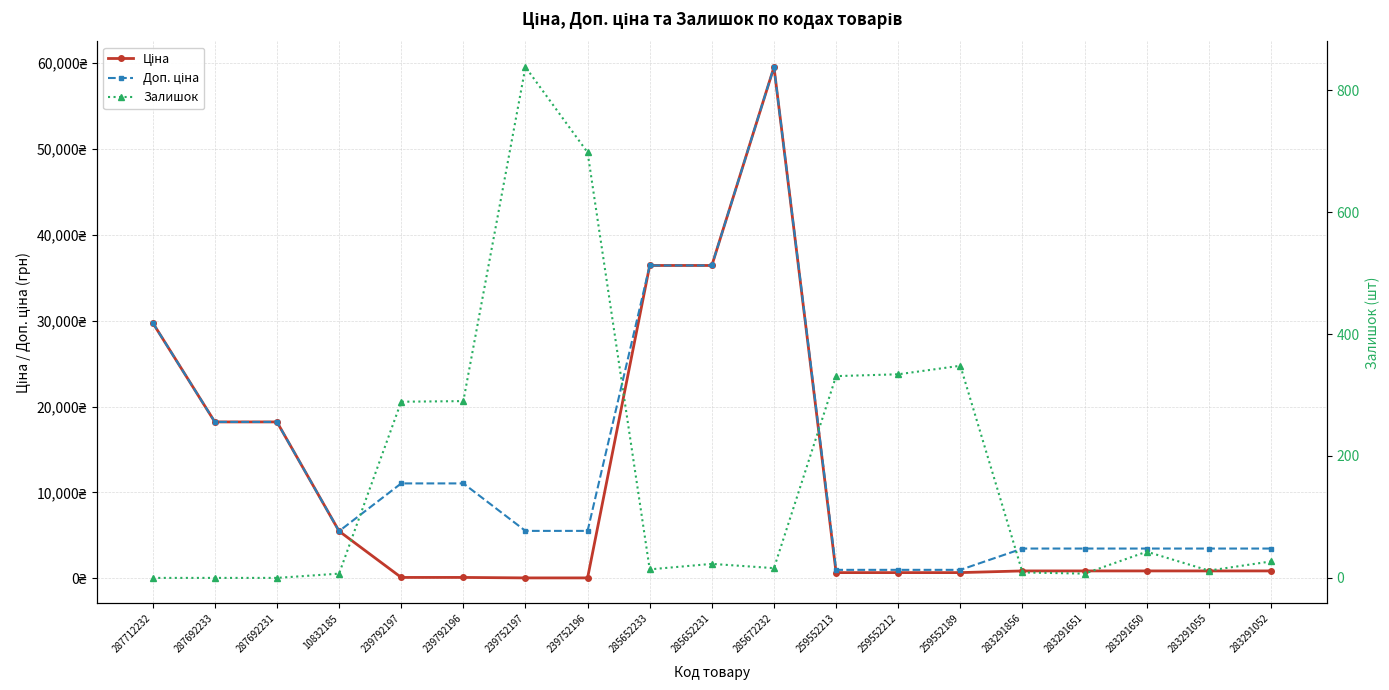

Reading right to left, what are all the values shown in this chart?

Ціна: 283291052=868.0	283291055=868.0	283291650=868.0	283291651=868.0	283291856=868.0	259552189=672.1	259552212=672.1	259552213=672.1	285672232=59523.0	285652231=36424.0	285652233=36424.0	239752196=55.3	239752197=55.3	239792196=110.5	239792197=110.5	10832185=5497.3	287692231=18212.0	287692233=18212.0	287712232=29761.5
Доп. ціна: 283291052=3472.1	283291055=3472.1	283291650=3472.1	283291651=3472.1	283291856=3472.1	259552189=992.7	259552212=992.7	259552213=992.7	285672232=59523.0	285652231=36424.0	285652233=36424.0	239752196=5528.0	239752197=5528.0	239792196=11055.0	239792197=11055.0	10832185=5497.3	287692231=18212.0	287692233=18212.0	287712232=29761.5
Залишок: 283291052=27.0	283291055=12.0	283291650=43.0	283291651=7.0	283291856=9.0	259552189=348.0	259552212=334.0	259552213=331.0	285672232=16.0	285652231=23.0	285652233=14.0	239752196=698.0	239752197=838.0	239792196=290.0	239792197=289.0	10832185=7.0	287692231=0.0	287692233=0.0	287712232=0.0